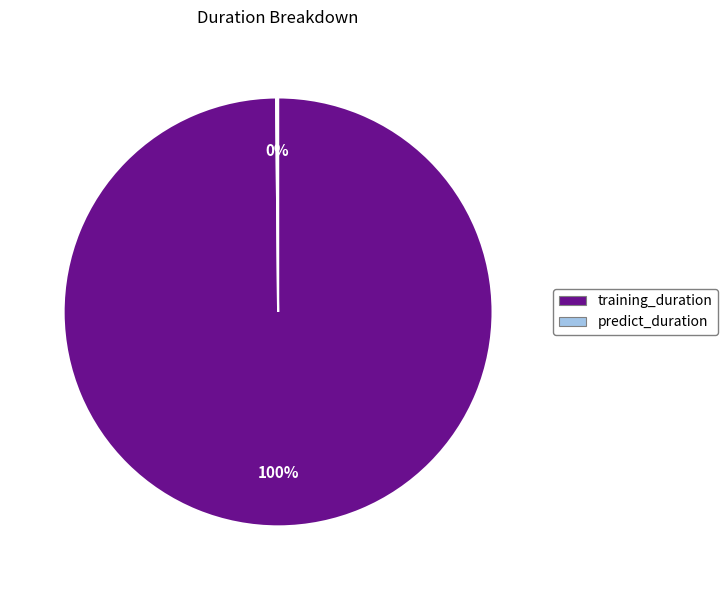

What is the largest slice in the pie chart?

training_duration